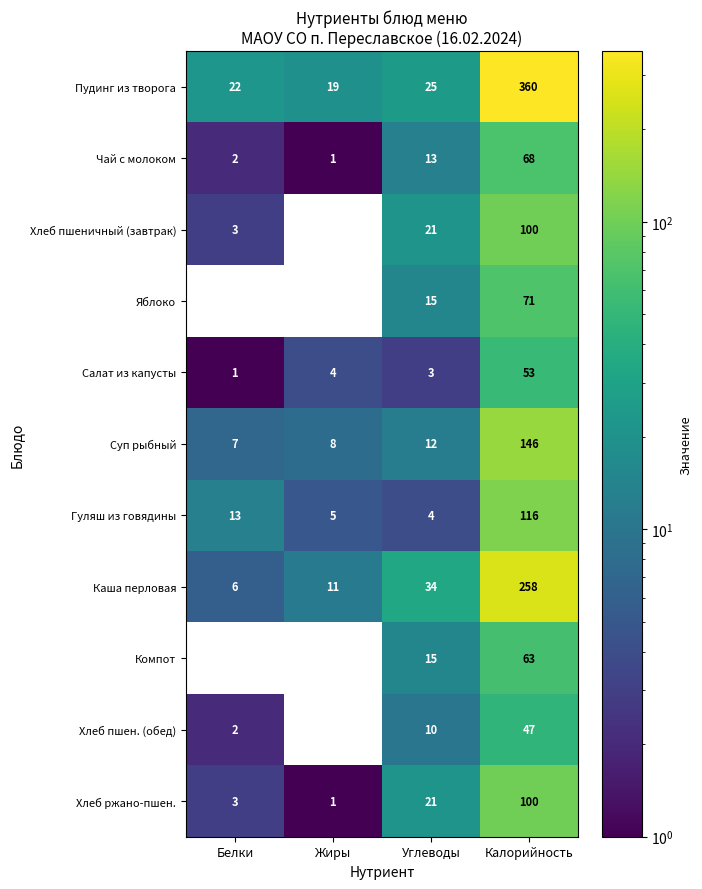

Which series changed the most between Жиры and Калорийность?

Пудинг из творога